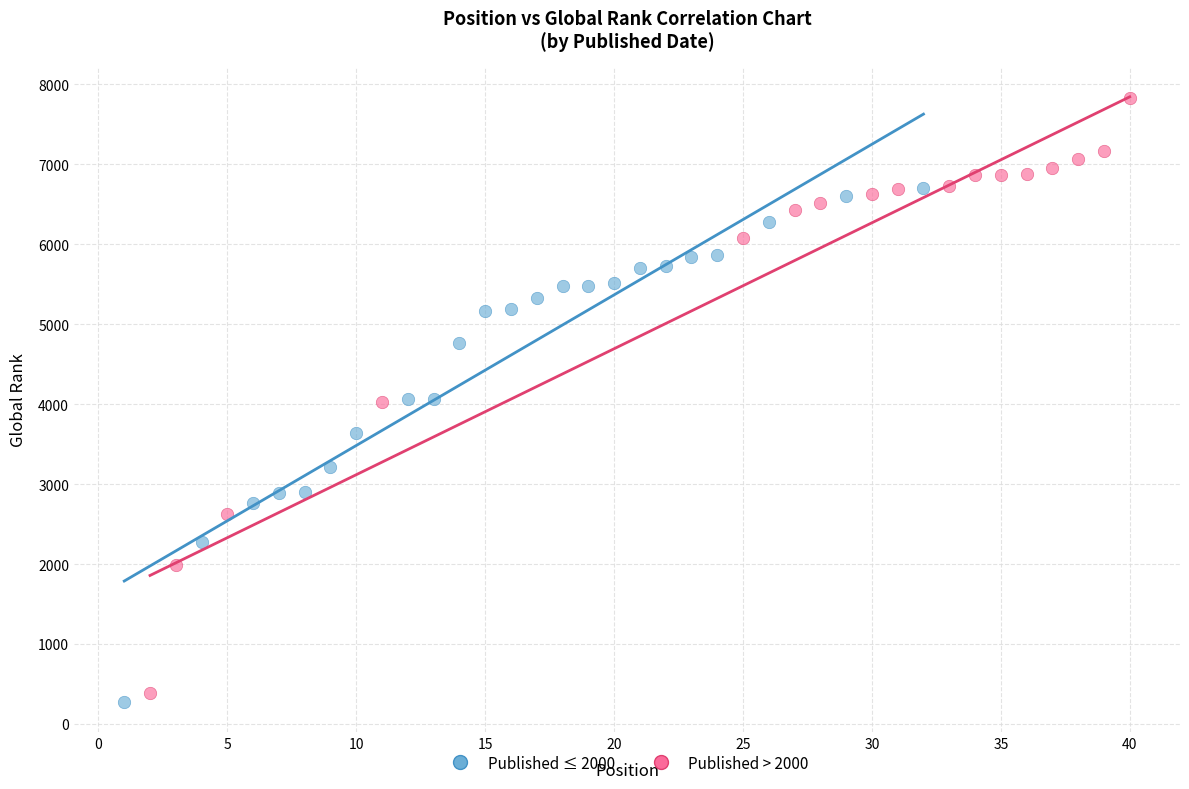

What are all the series names shown in the legend?

Published ≤ 2000, Published > 2000